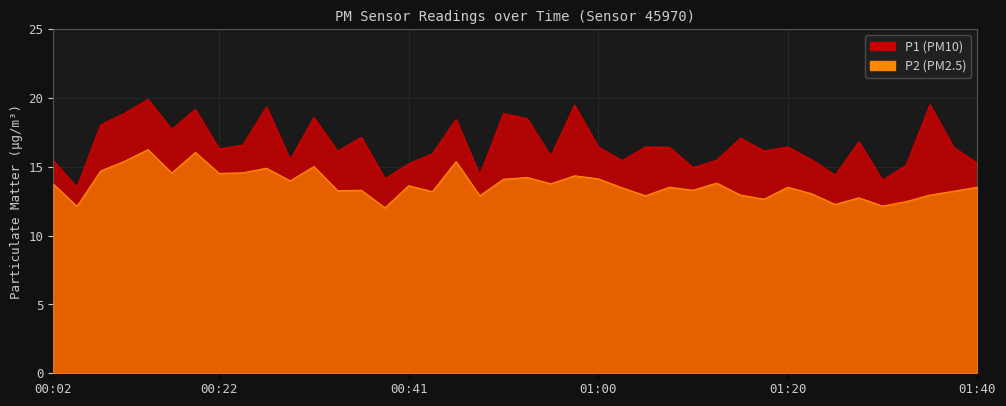

How many lines are shown in the chart?

2